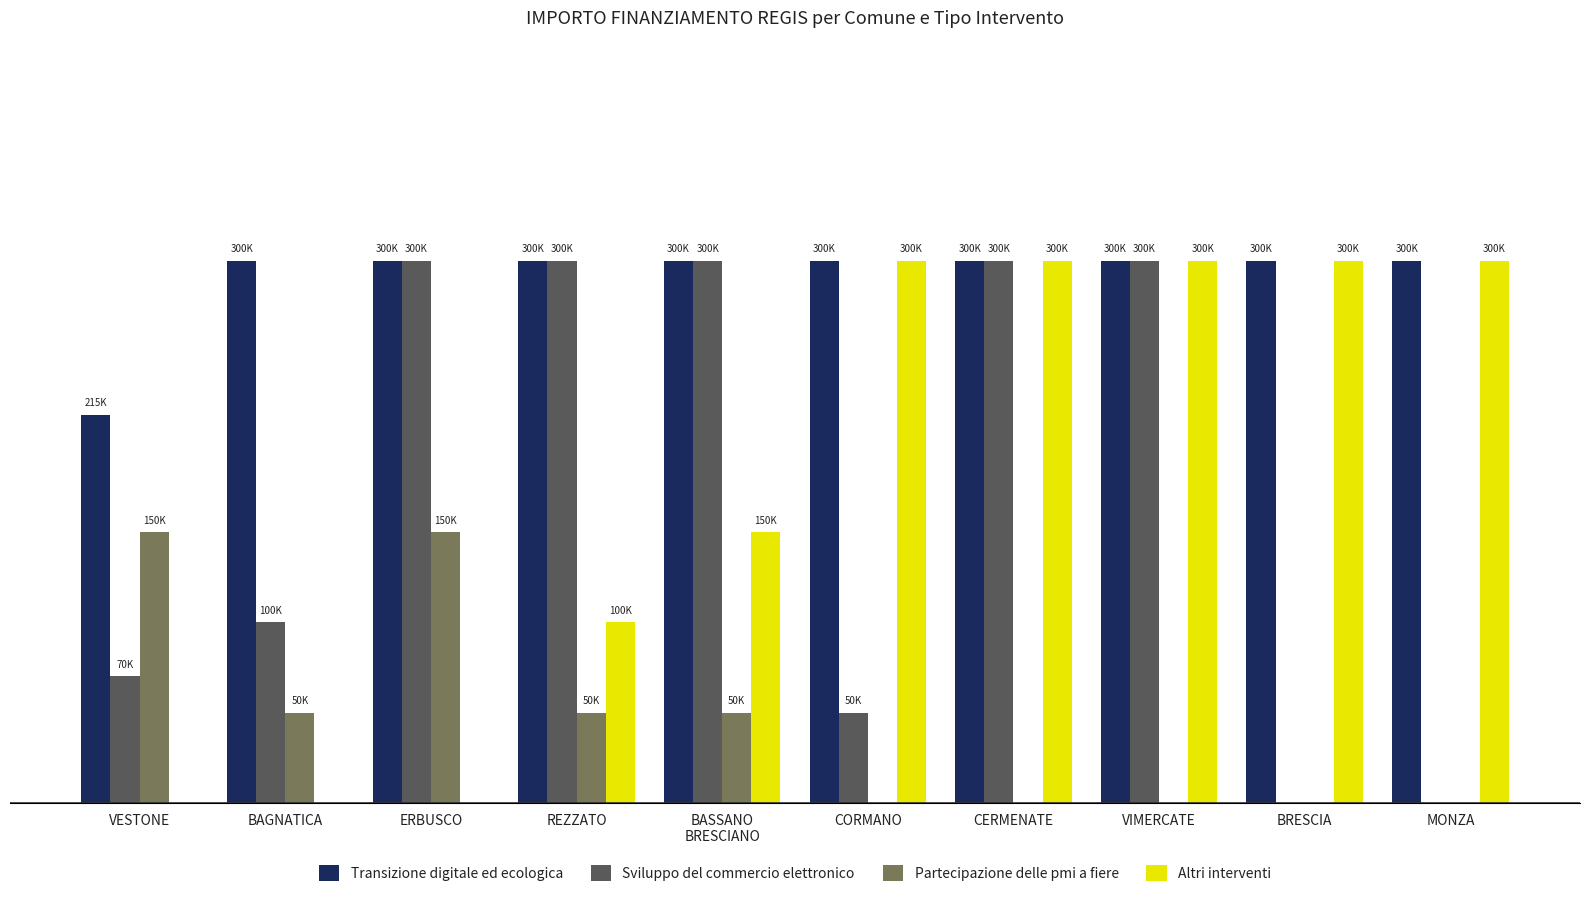

Reading right to left, list all the values displayed in this chart.

Transizione digitale ed ecologica: MONZA=300000	BRESCIA=300000	VIMERCATE=300000	CERMENATE=300000	CORMANO=300000	BASSANO
BRESCIANO=300000	REZZATO=300000	ERBUSCO=300000	BAGNATICA=300000	VESTONE=214800
Sviluppo del commercio elettronico: MONZA=0	BRESCIA=0	VIMERCATE=300000	CERMENATE=300000	CORMANO=50000	BASSANO
BRESCIANO=300000	REZZATO=300000	ERBUSCO=300000	BAGNATICA=100000	VESTONE=70000
Partecipazione delle pmi a fiere: MONZA=0	BRESCIA=0	VIMERCATE=0	CERMENATE=0	CORMANO=0	BASSANO
BRESCIANO=50000	REZZATO=50000	ERBUSCO=150000	BAGNATICA=50000	VESTONE=150000
Altri interventi: MONZA=300000	BRESCIA=300000	VIMERCATE=300000	CERMENATE=300000	CORMANO=300000	BASSANO
BRESCIANO=150000	REZZATO=100000	ERBUSCO=0	BAGNATICA=0	VESTONE=0